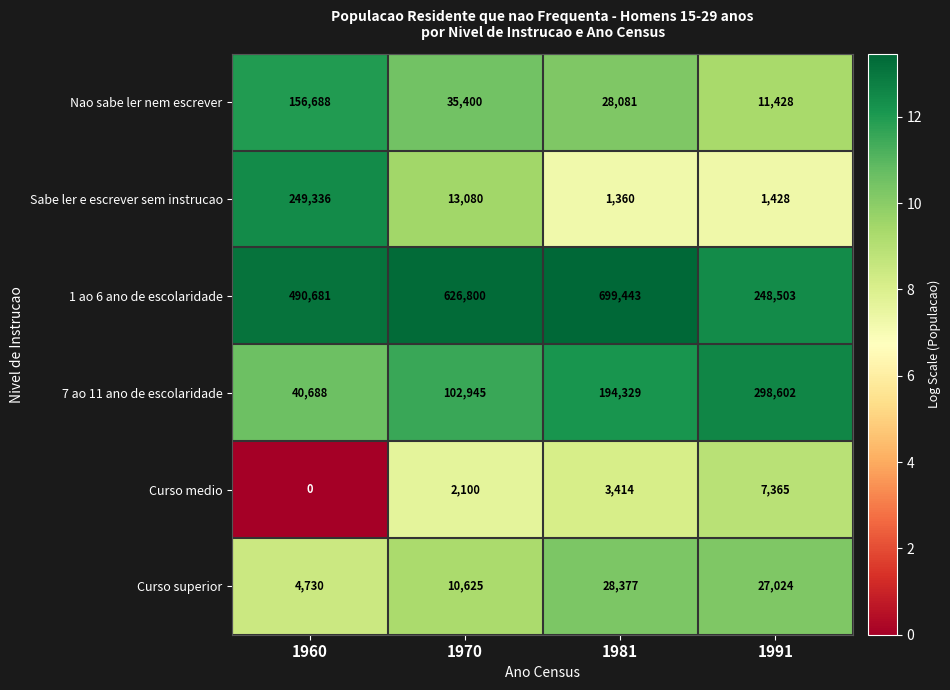

What is the total value across all series at 1970?

790950